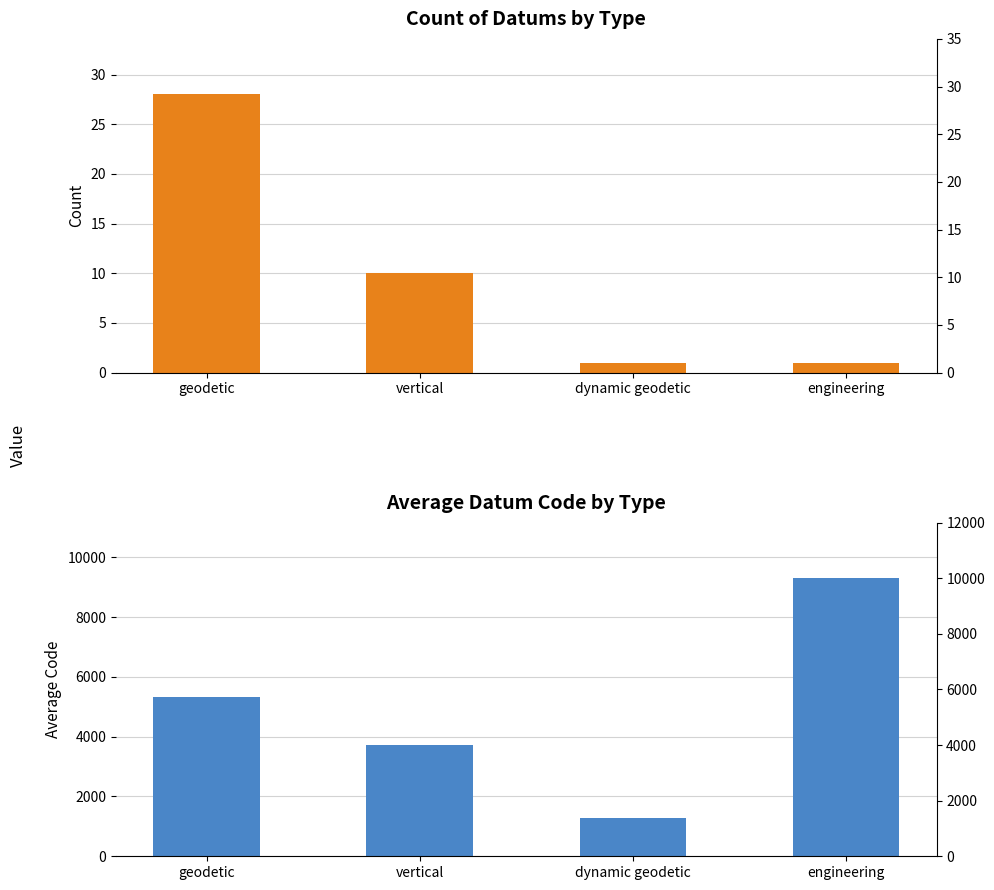

What is the label of the 1st bar from the right?

engineering